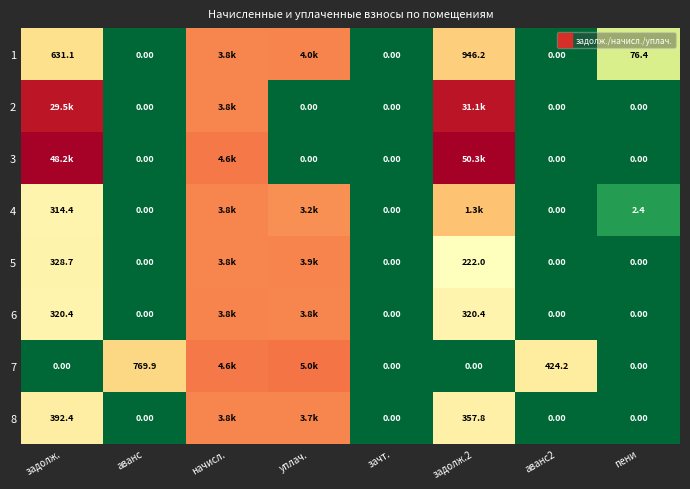

At which category does the chart reach its minimum across all series?

аванс